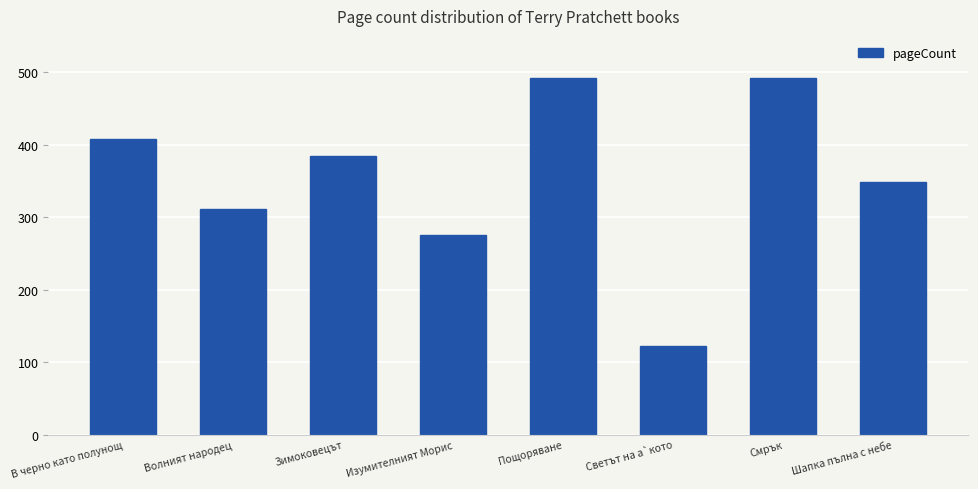

What is the smallest value displayed?

122